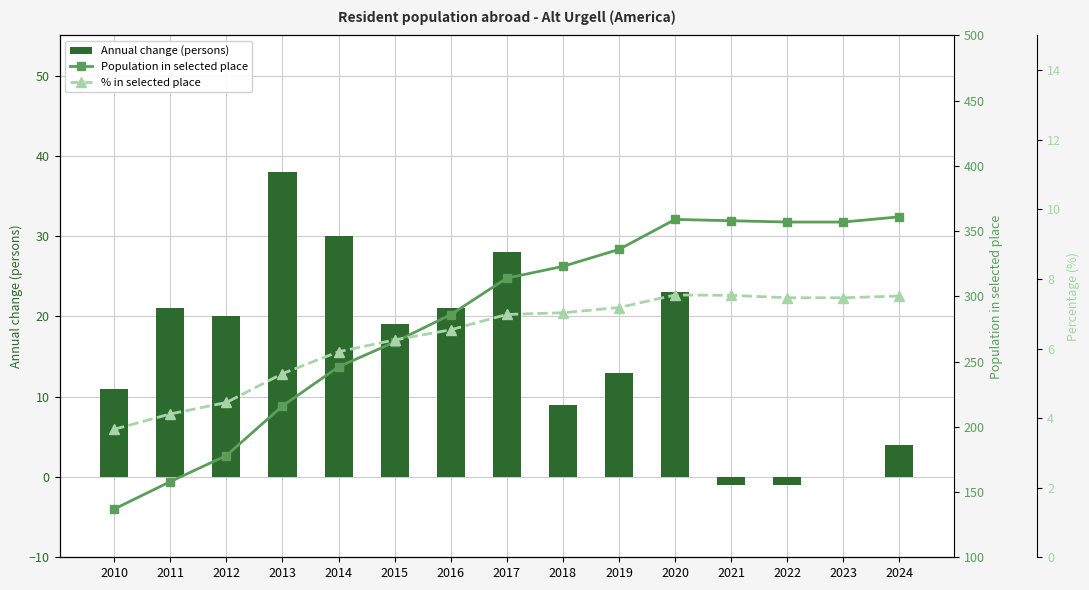

What is the approximate value of % in selected place at 2020?

7.5